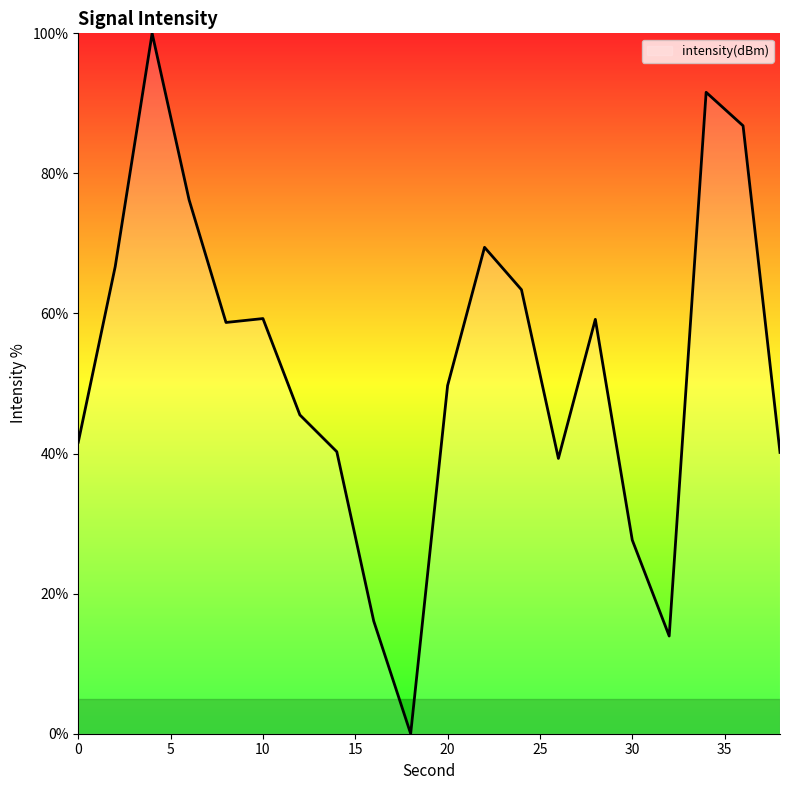

How many values are above zero?

19